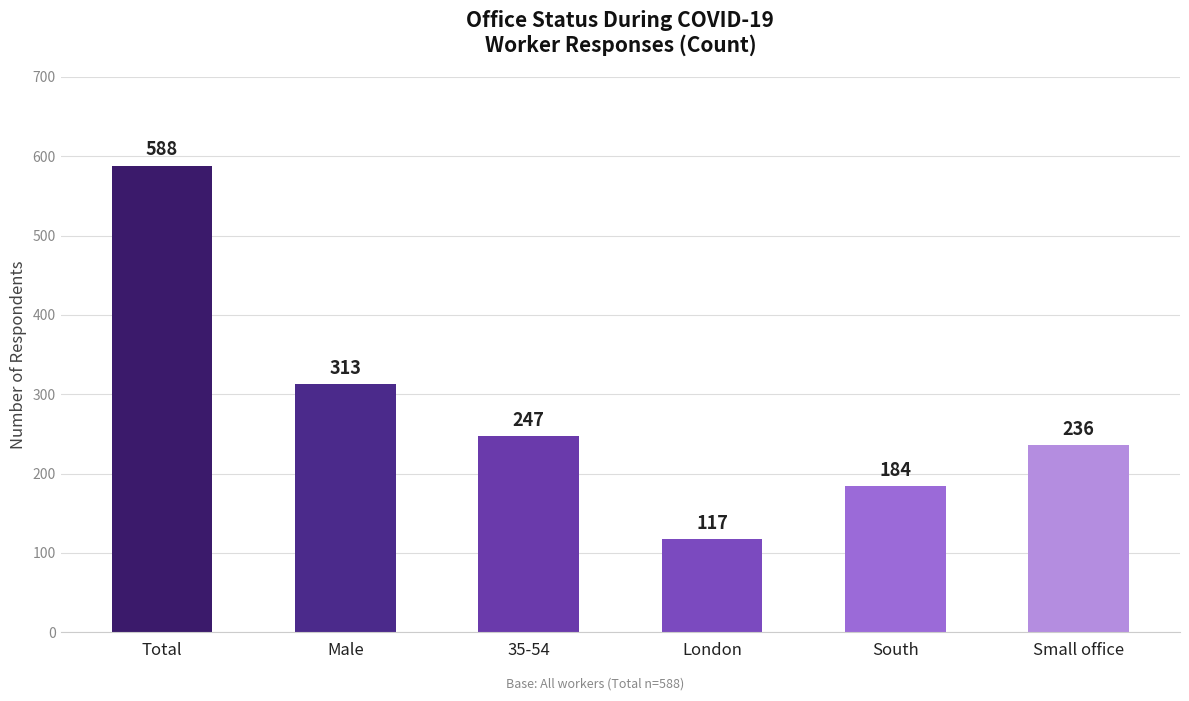

What is the ratio of the value at Male to the value at South?

1.7